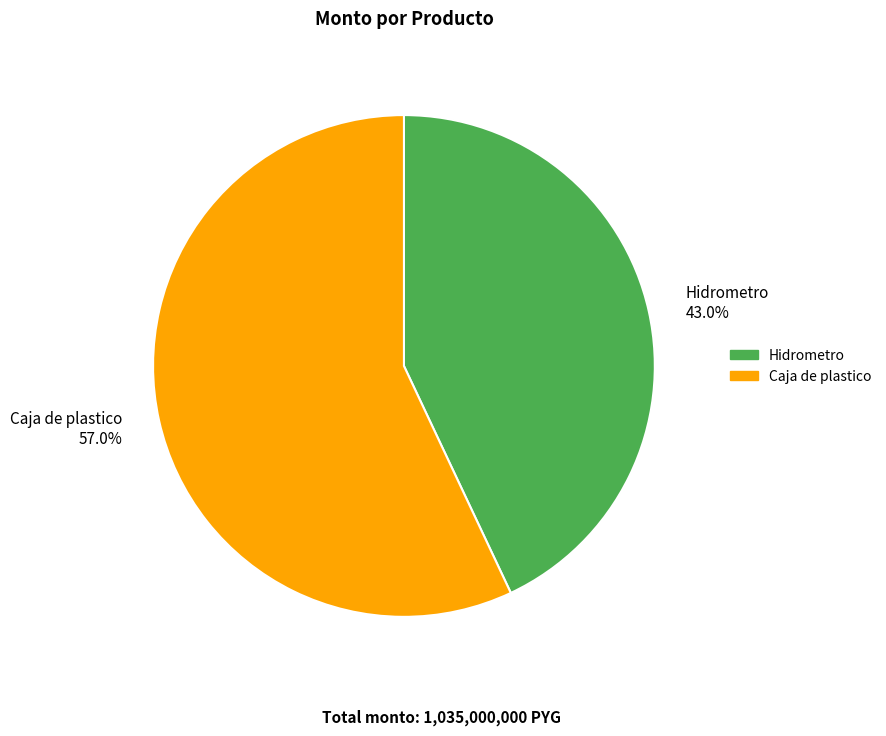

Is Hidrometro the majority of the pie?

No